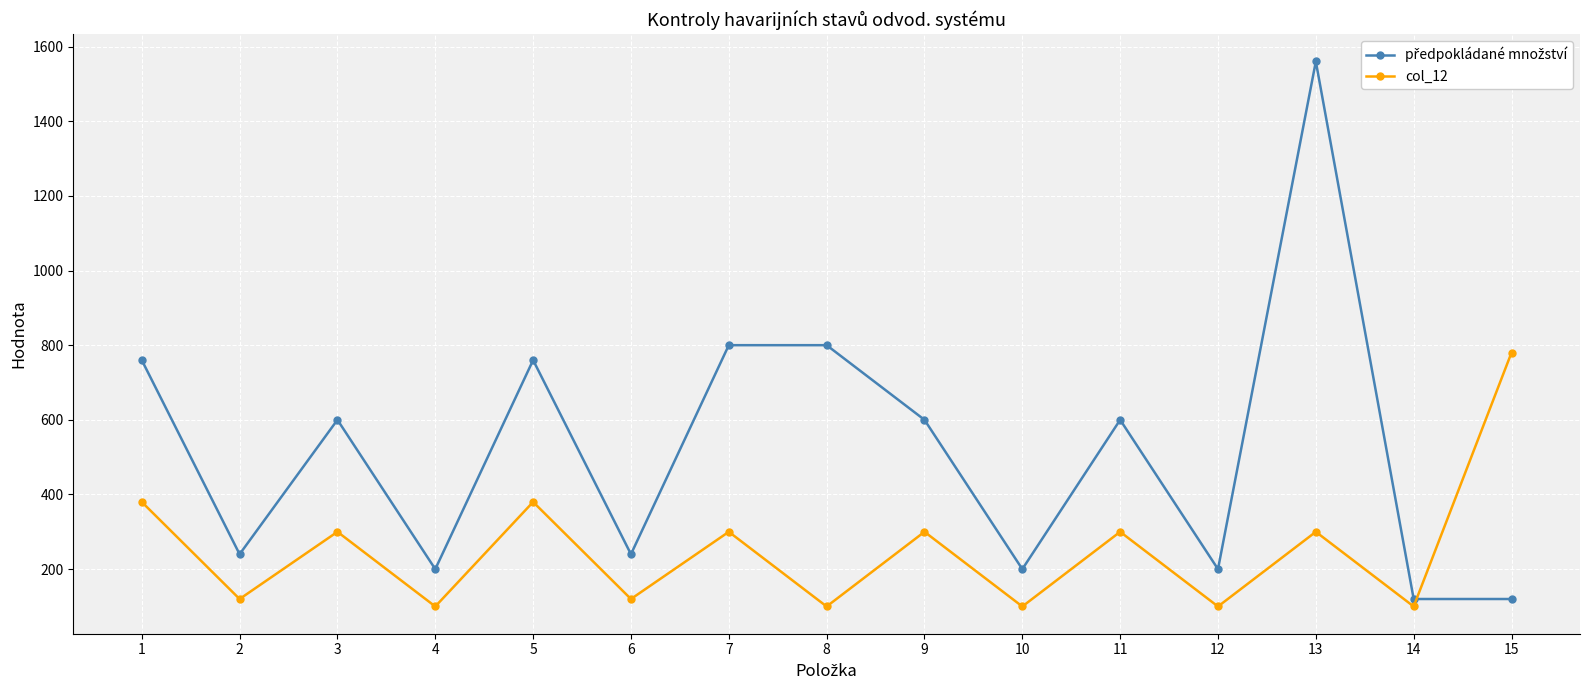

What is the value of the col_12 point at the 6th from the left?

120